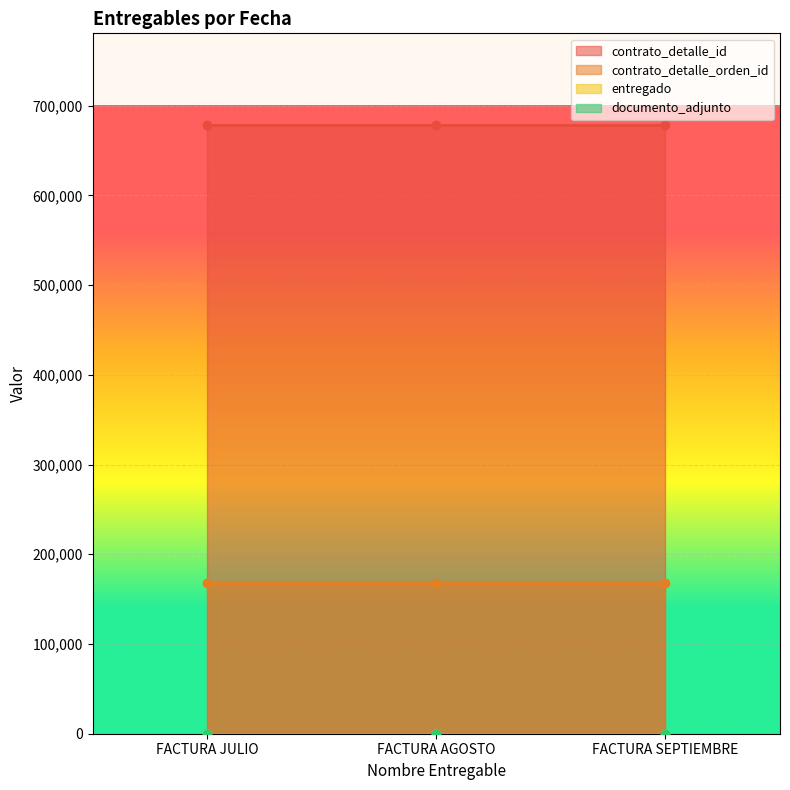

Which series has the largest total across all categories?

contrato_detalle_id